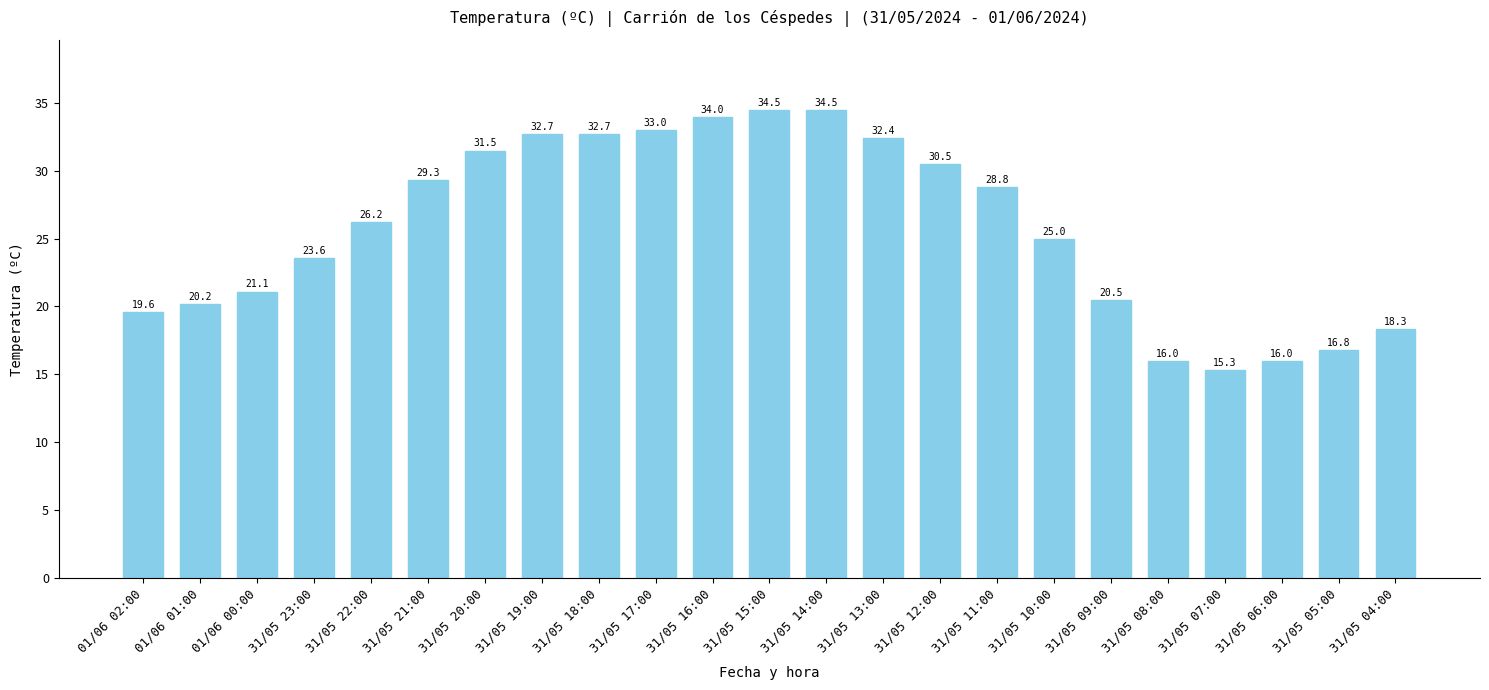

True or false: the data shows 16.5 at 31/05 14:00.

False